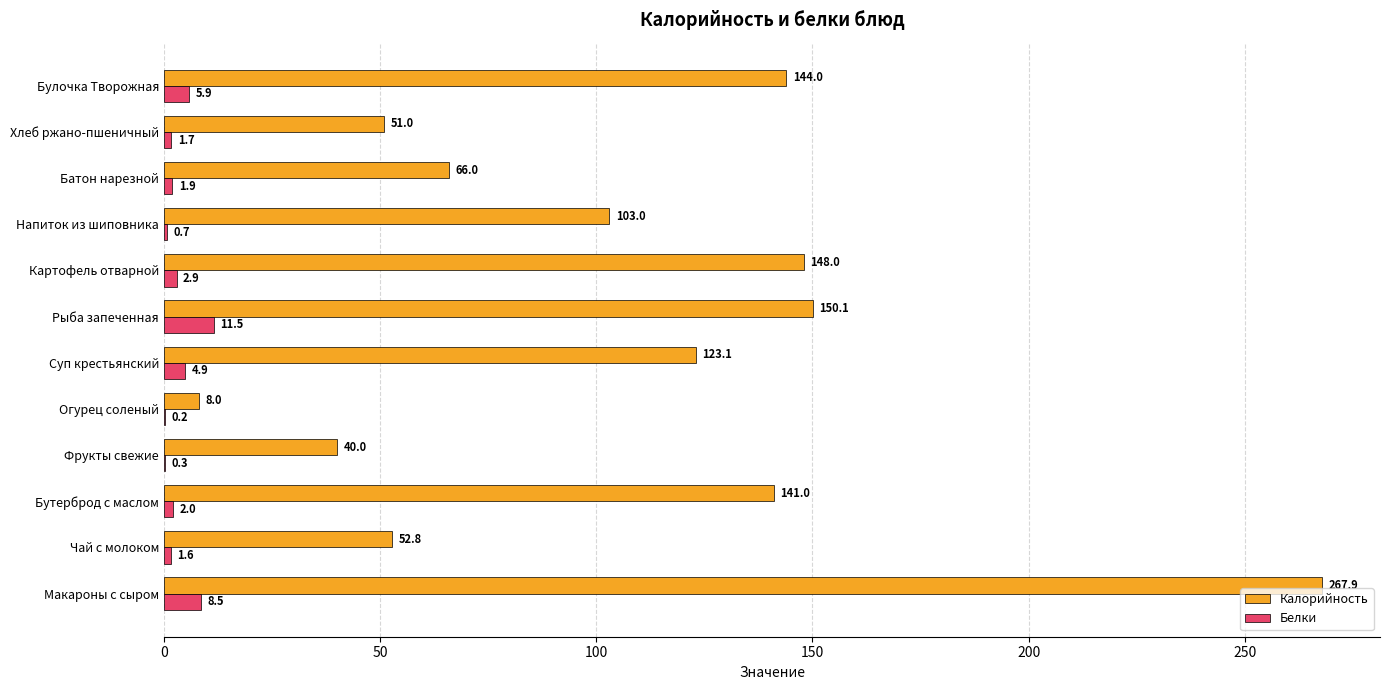

The Калорийность series shows 23.3 at Батон нарезной. True or false?

False